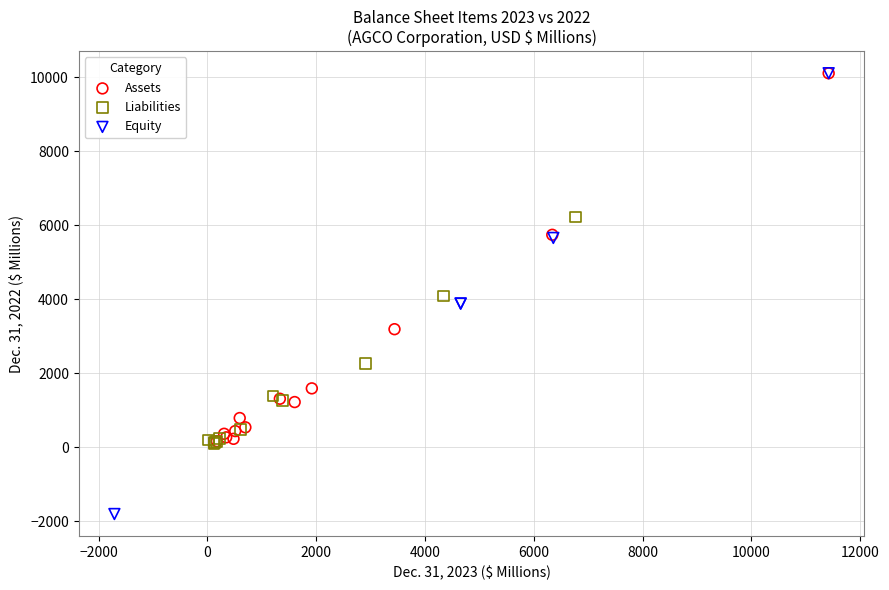

What are all the series names shown in the legend?

Assets, Liabilities, Equity